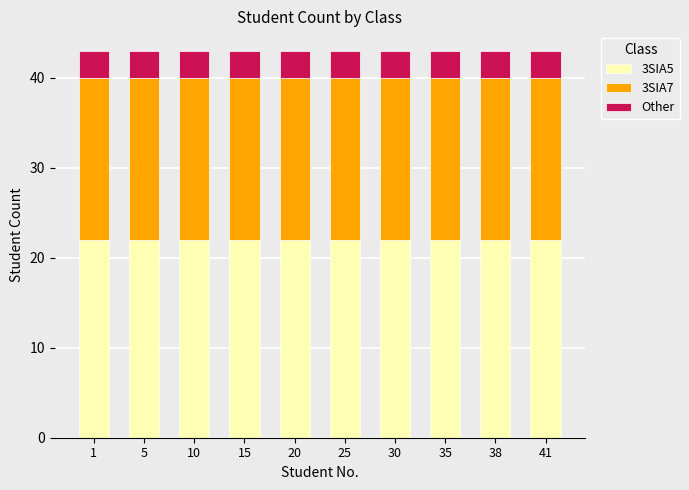

What is the total value across all series at 5?

43